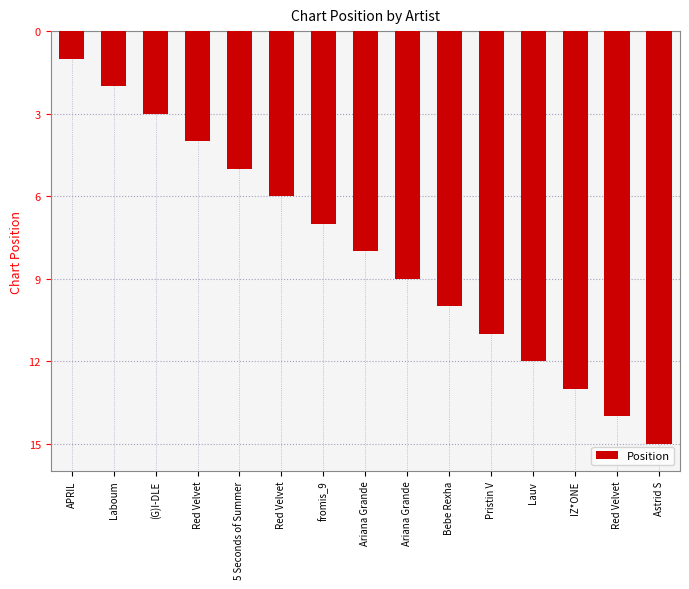

Rank the categories by value from highest to lowest.

Astrid S, Red Velvet, IZ*ONE, Lauv, Pristin V, Bebe Rexha, Ariana Grande, Ariana Grande, fromis_9, Red Velvet, 5 Seconds of Summer, Red Velvet, (G)I-DLE, Laboum, APRIL